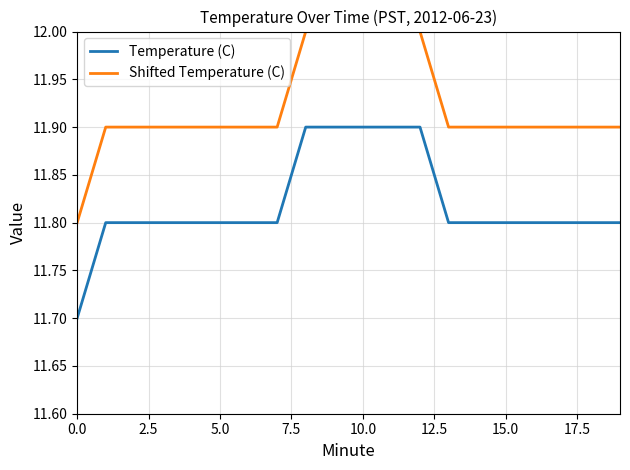

What is the difference between the second highest and minimum values in the Temperature (C) series?

0.2